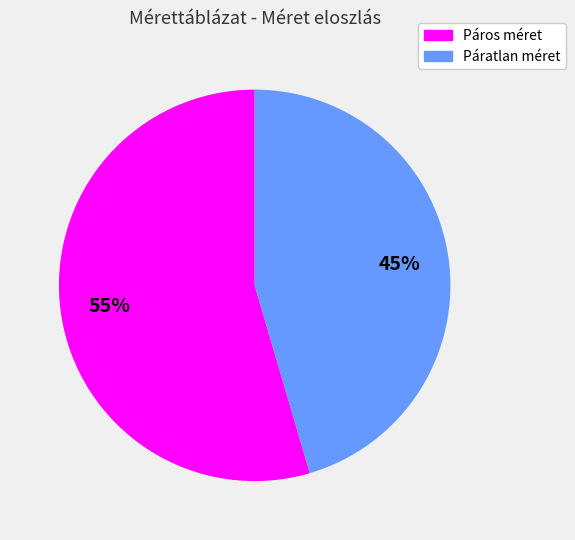

How many segments does this pie chart have?

2